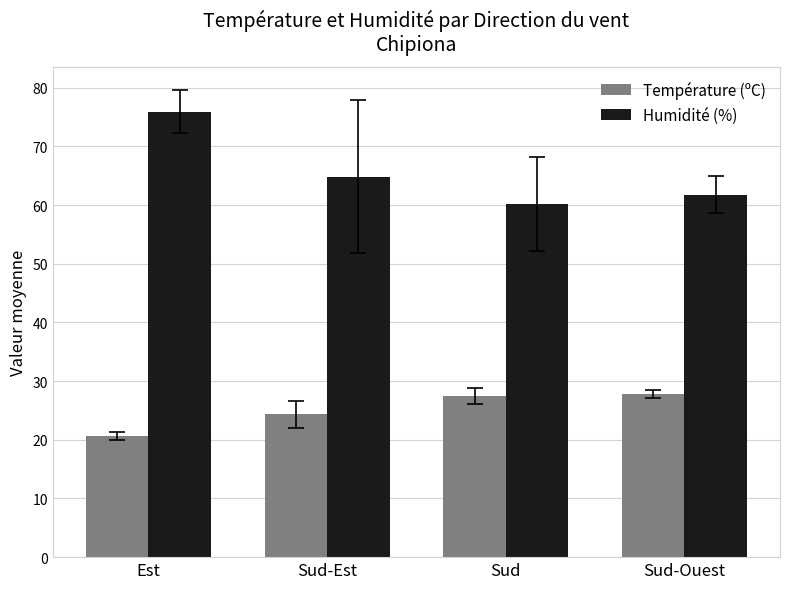

The value of Humidité (%) at Est is 37.6. True or false?

False